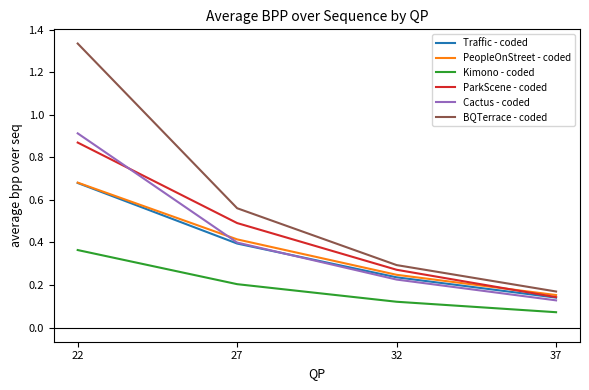

Which category has the highest value in the Traffic - coded series?

22